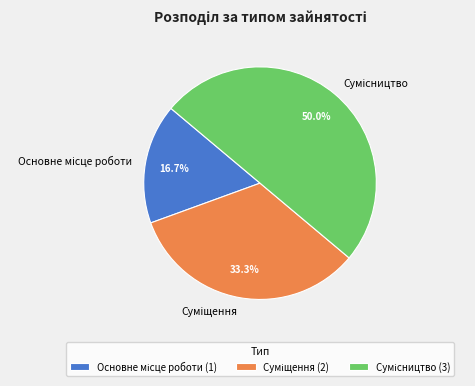

Is there a majority slice in this chart?

No